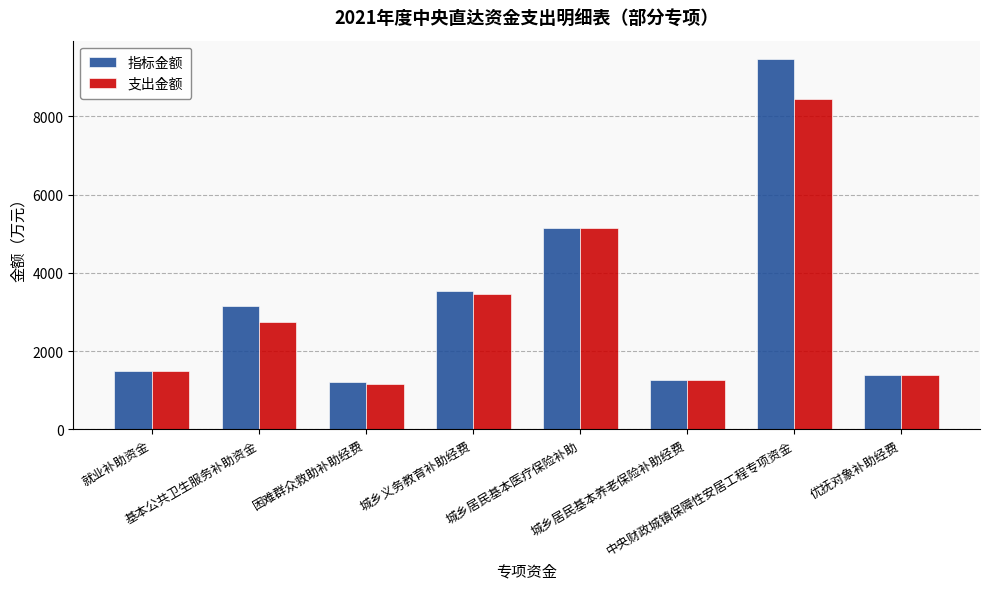

How many data points does each series have?

8